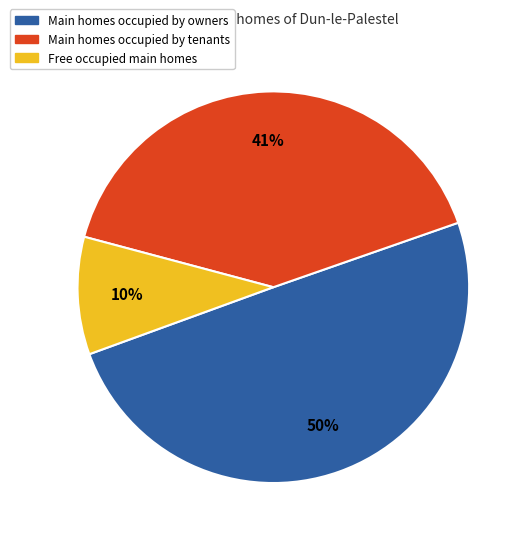

Is there a majority slice in this chart?

No